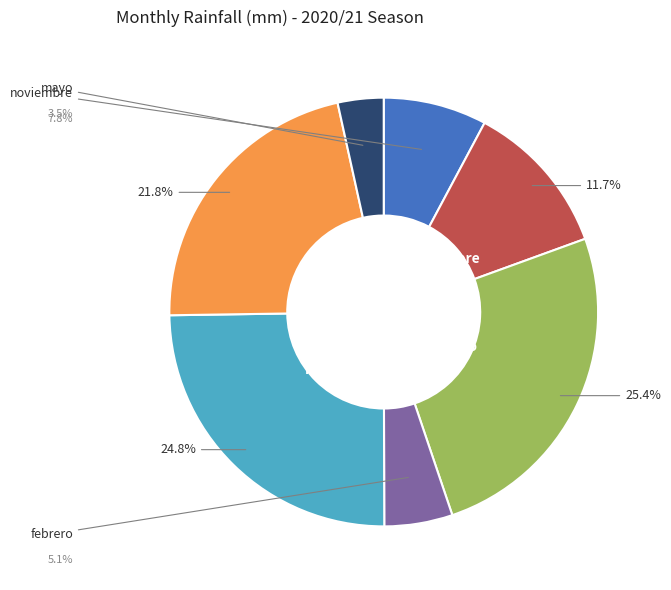

True or false: enero accounts for 14% of the total.

False